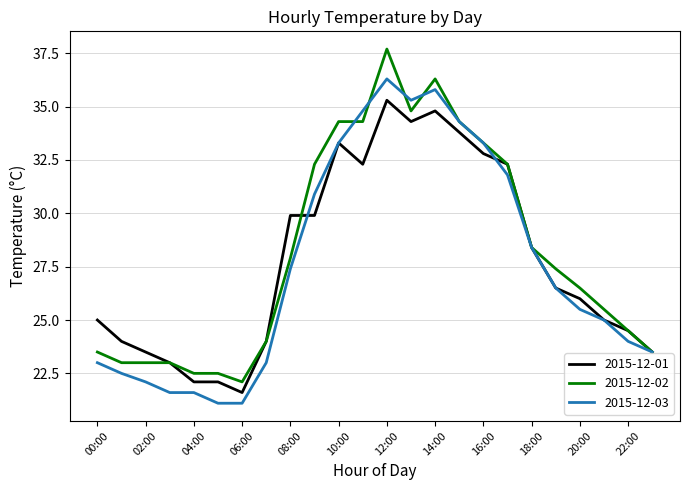

What is the maximum value for 2015-12-02?

37.7